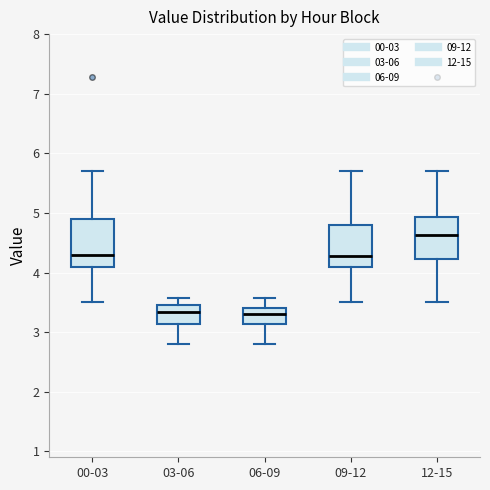

Reading left to right, read every box against the y-axis: the position of its median line, the range the box covers, and the ends of its whiskers. The values are not printed on the chart, so give them approximately, as read against the axis.

00-03: median 4.3, box 4.1 to 4.9, whiskers 3.5 to 5.7
03-06: median 3.3, box 3.1 to 3.5, whiskers 2.8 to 3.6
06-09: median 3.3, box 3.1 to 3.4, whiskers 2.8 to 3.6
09-12: median 4.3, box 4.1 to 4.8, whiskers 3.5 to 5.7
12-15: median 4.6, box 4.2 to 4.9, whiskers 3.5 to 5.7